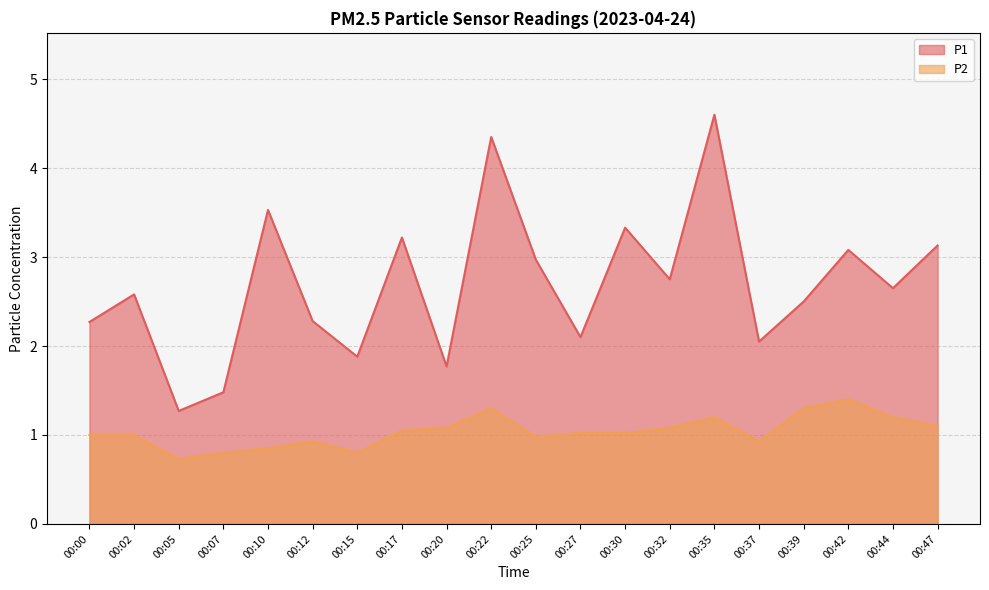

Which series has the widest spread of values?

P1